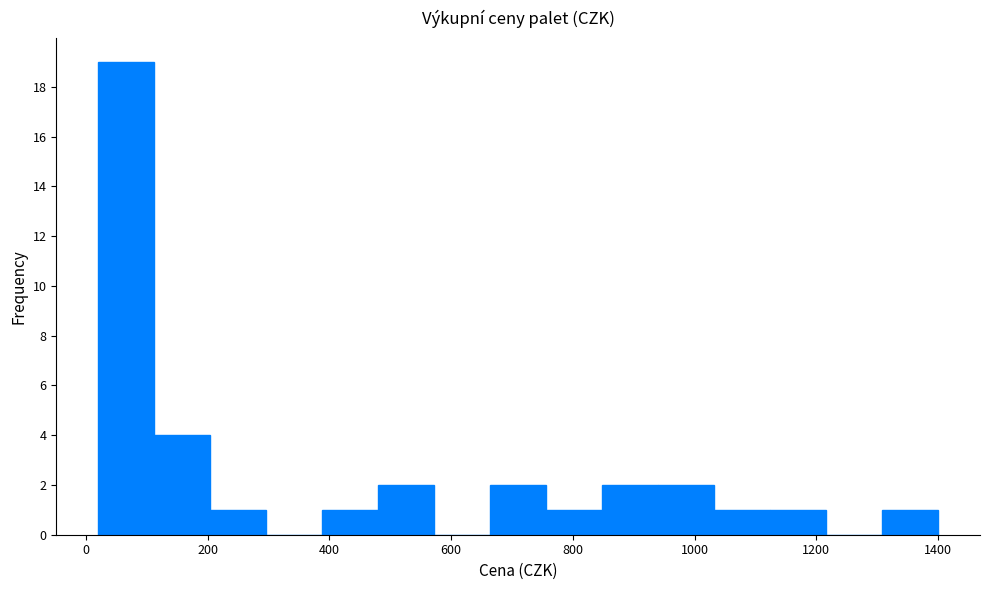

How tall is the bar that spans 480 to 572 on the x-axis? Neither the bar edges nor the heights are printed on the chart, so give them approximately, as read against the axes.

2